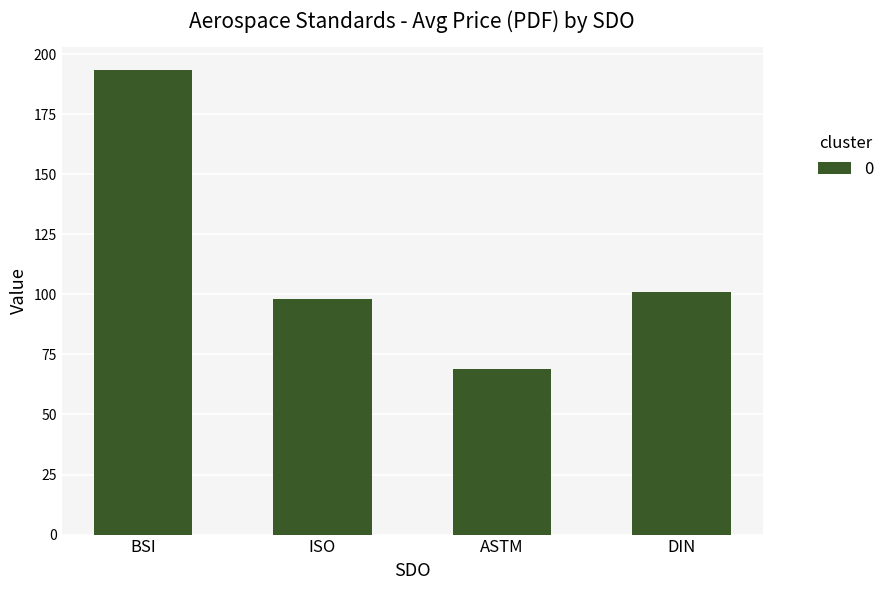

What value does the data have at ISO?

98.0